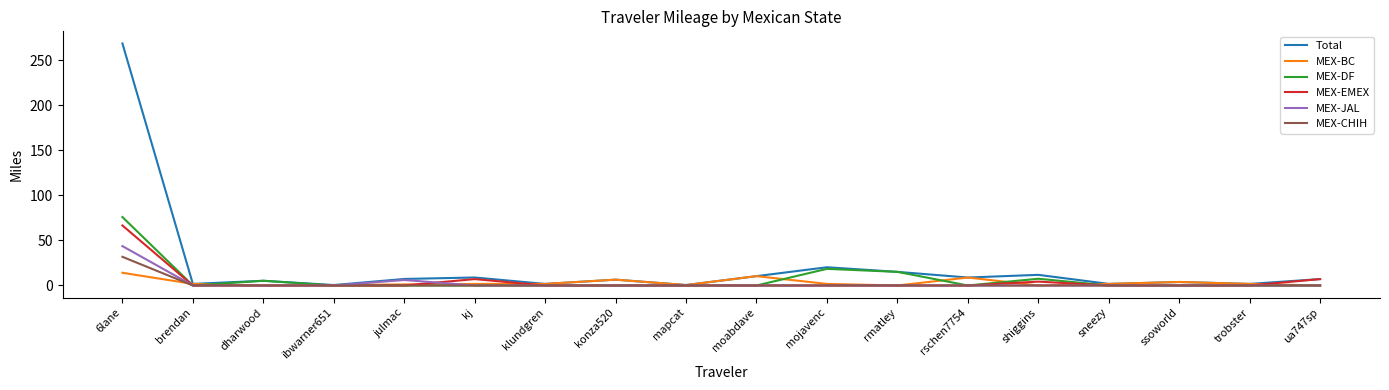

What is the greatest value displayed?

268.7